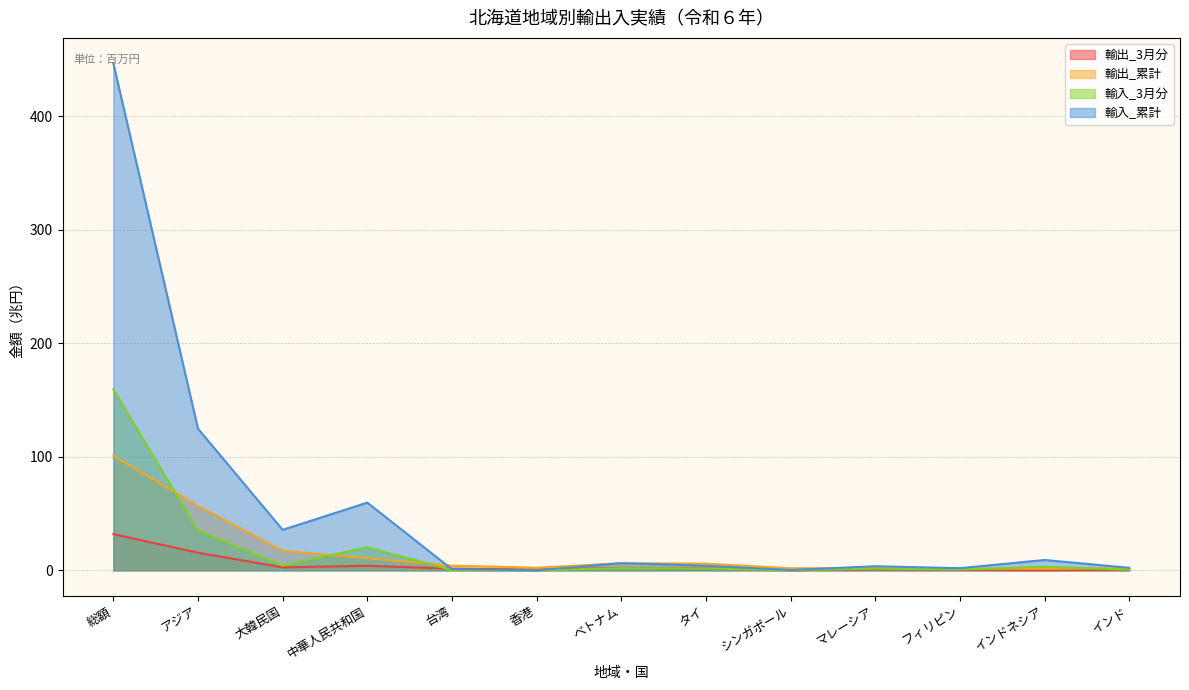

What is the approximate value of 輸出_累計 at 大韓民国?

17.3